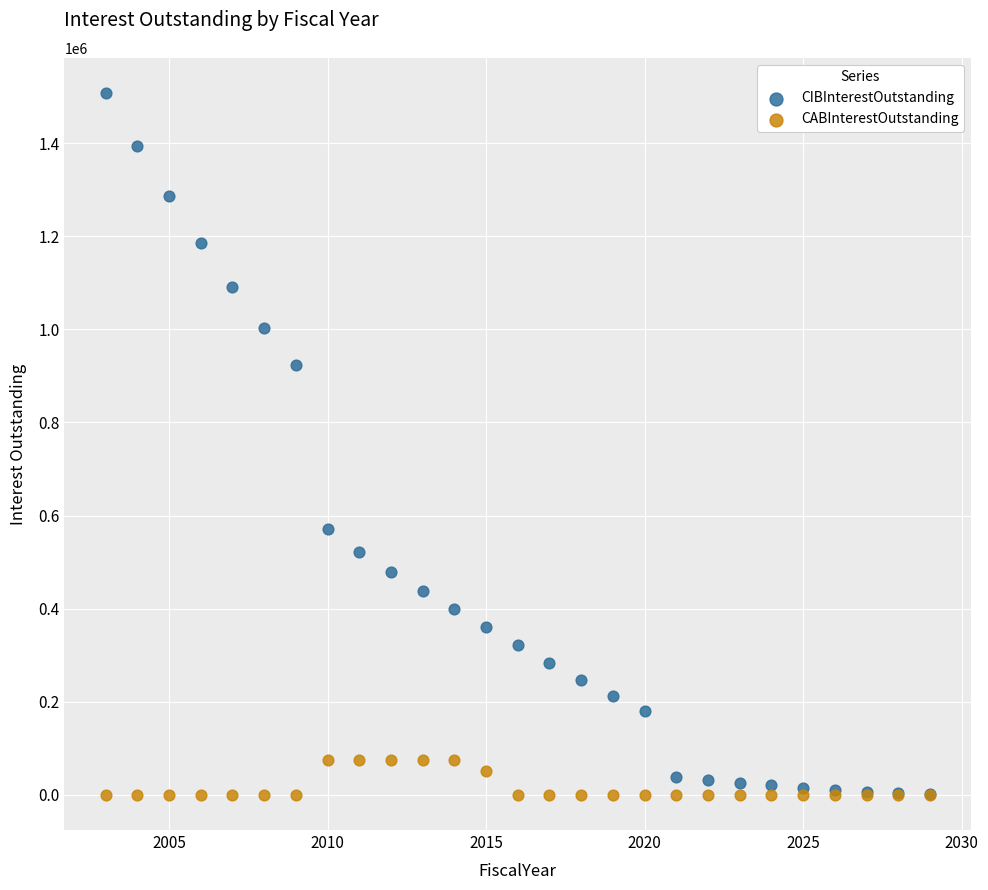

What are all the series names shown in the legend?

CIBInterestOutstanding, CABInterestOutstanding